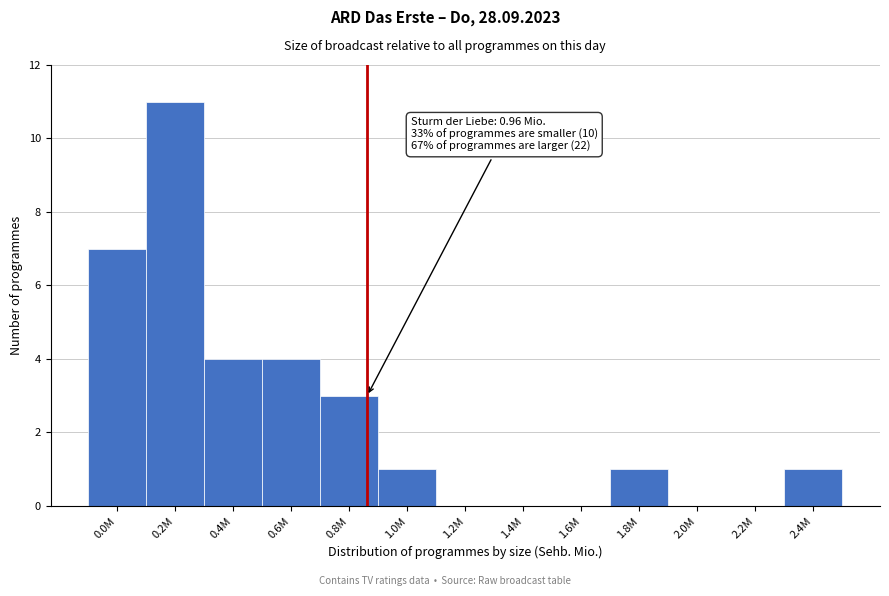

Reading right to left, transcribe all the data shown in this chart.

2.4M=1	2.2M=0	2.0M=0	1.8M=1	1.6M=0	1.4M=0	1.2M=0	1.0M=1	0.8M=3	0.6M=4	0.4M=4	0.2M=11	0.0M=7